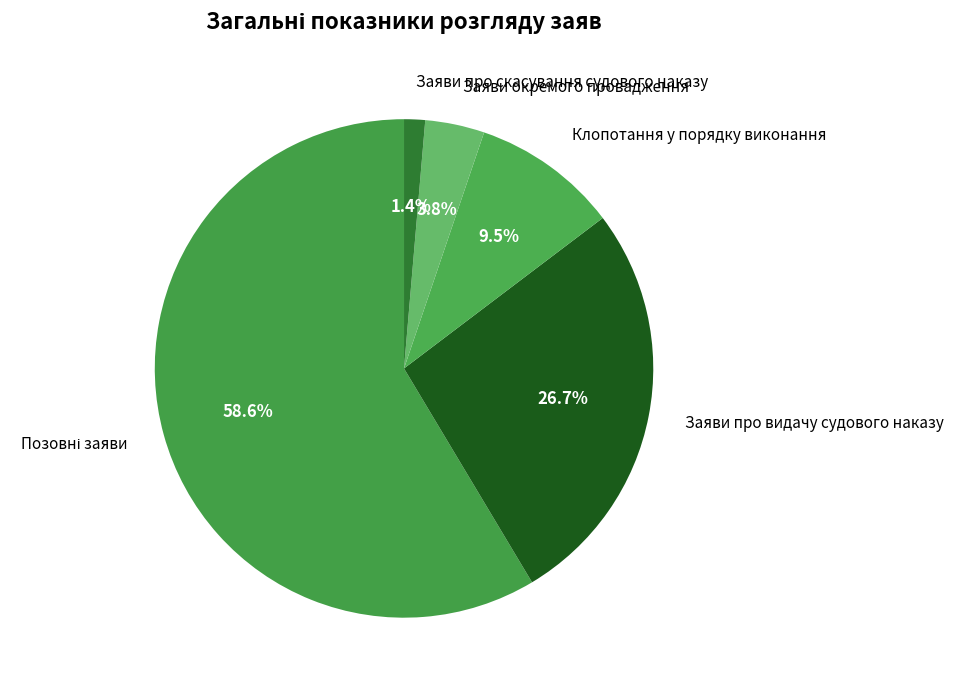

How many segments does this pie chart have?

5